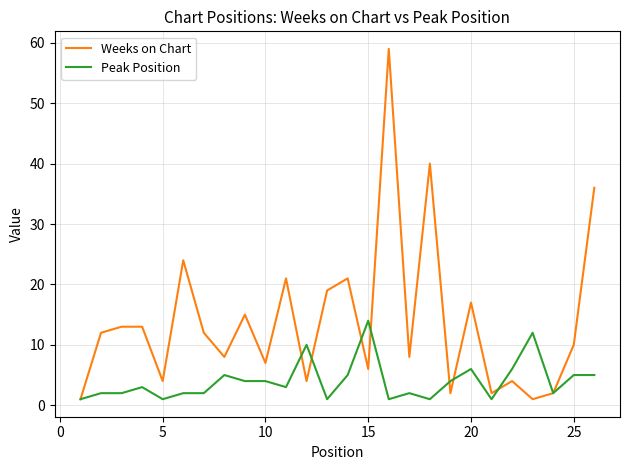

Rank the series by their maximum value, from lowest to highest.

Peak Position, Weeks on Chart